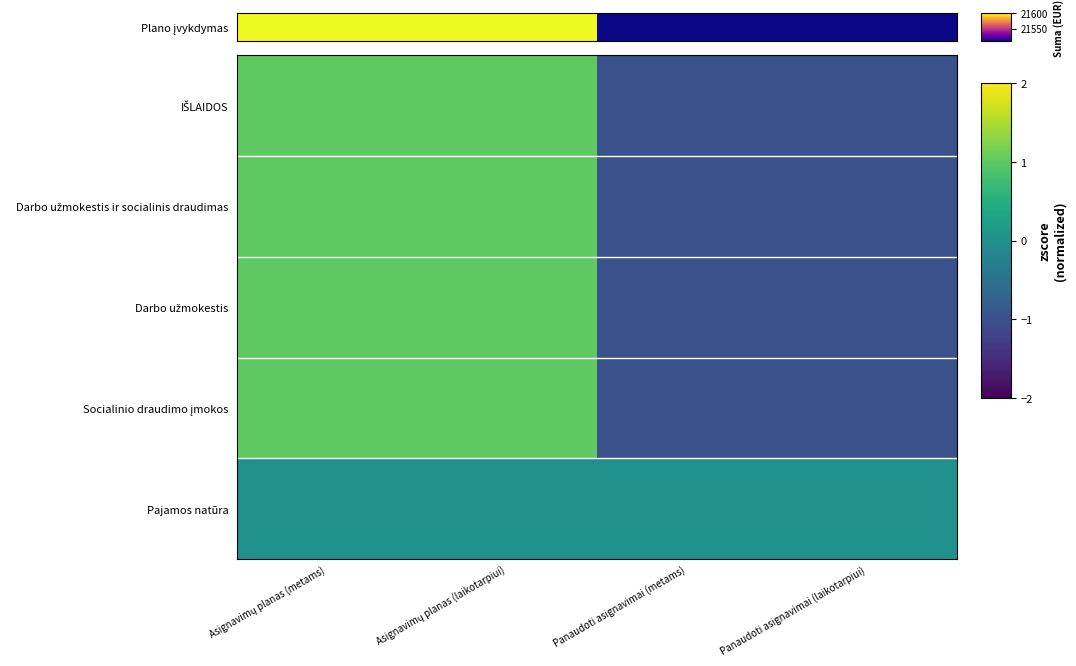

Rank the series at Asignavimų planas (metams) from highest to lowest value.

Darbo užmokestis ir socialinis draudimas, Darbo užmokestis, Socialinio draudimo įmokos, Plano įvykdymas, Pajamos natūra